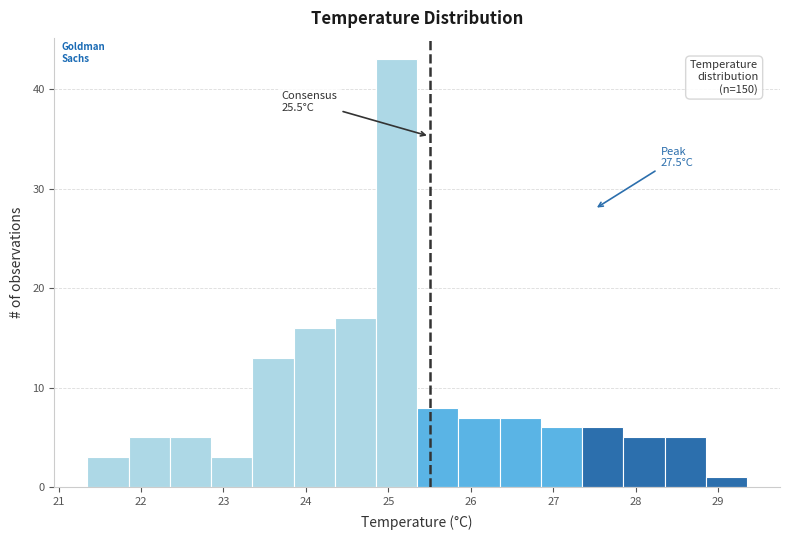

Which range on the x-axis has the tallest bar?

24.85 to 25.35